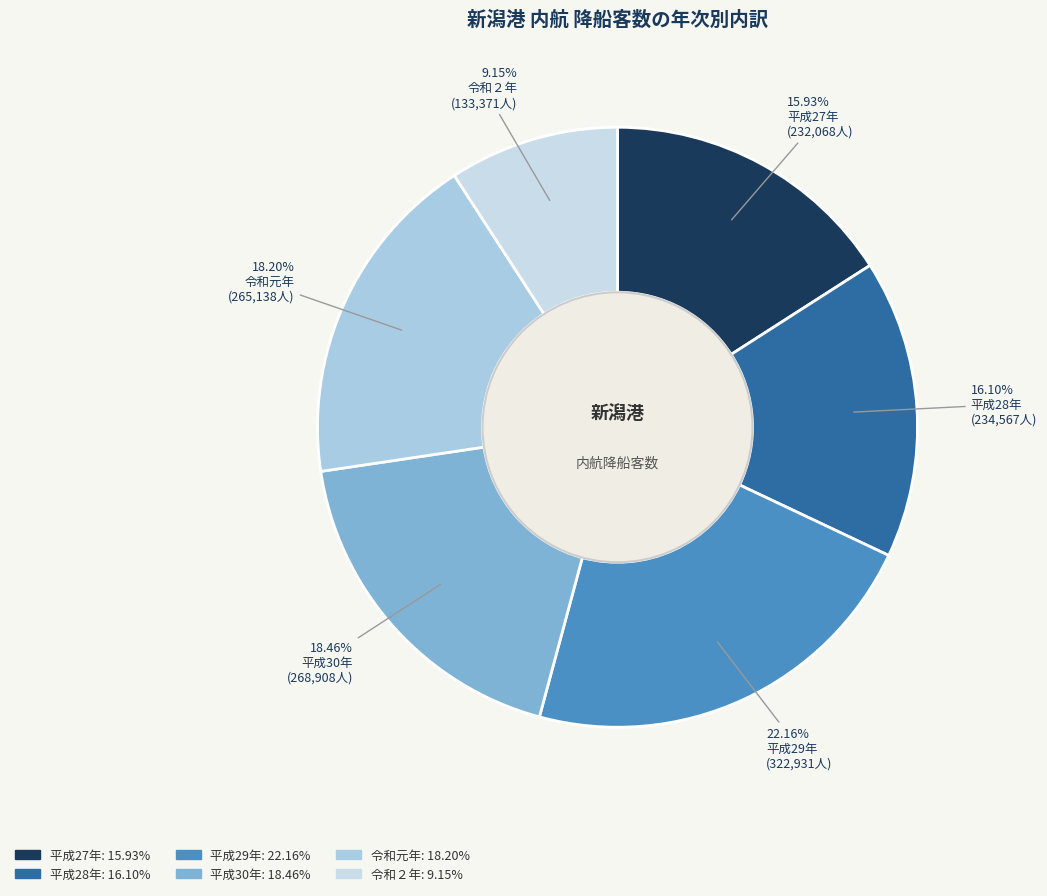

What is the total percentage of 平成27年 and 平成30年?

34.4%